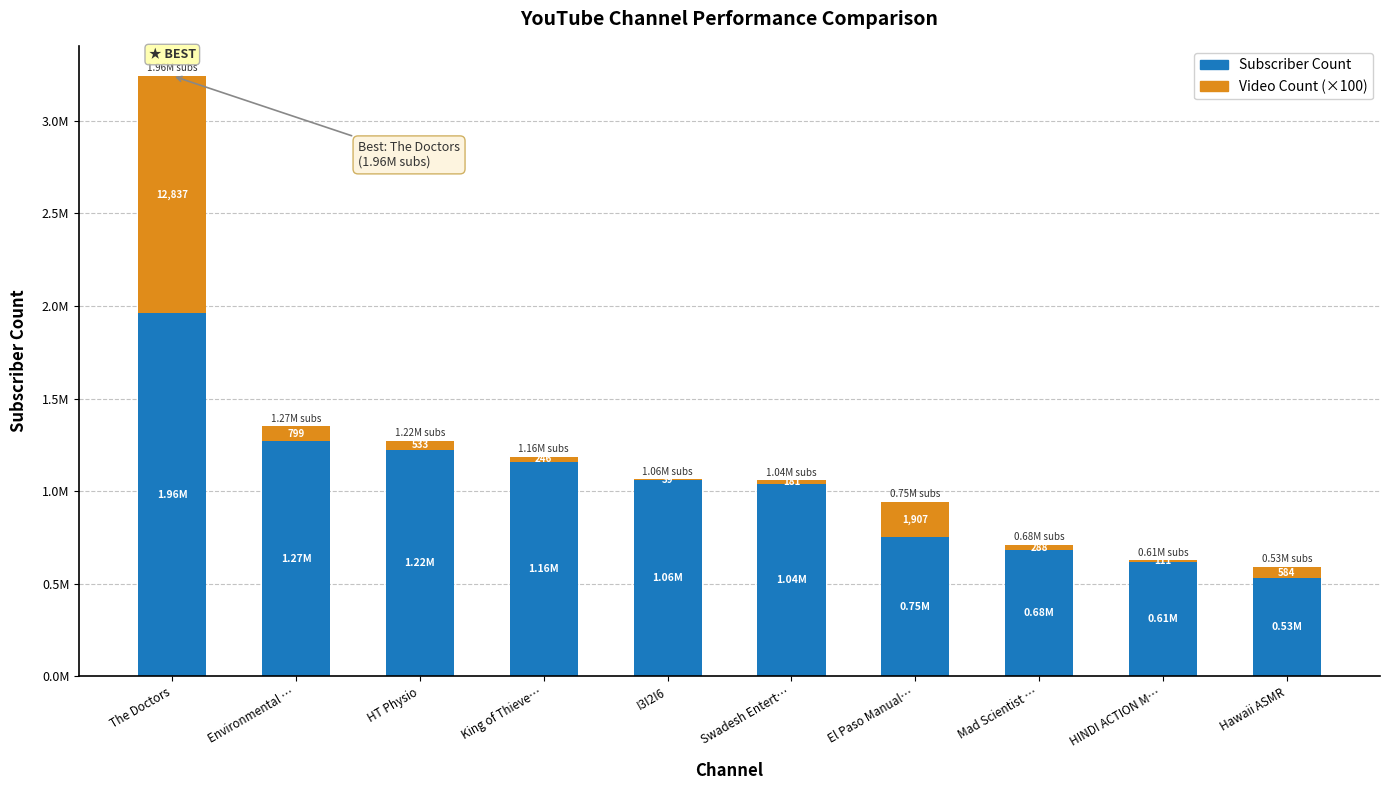

What are all the series names shown in the legend?

Subscriber Count, Video Count (×100)